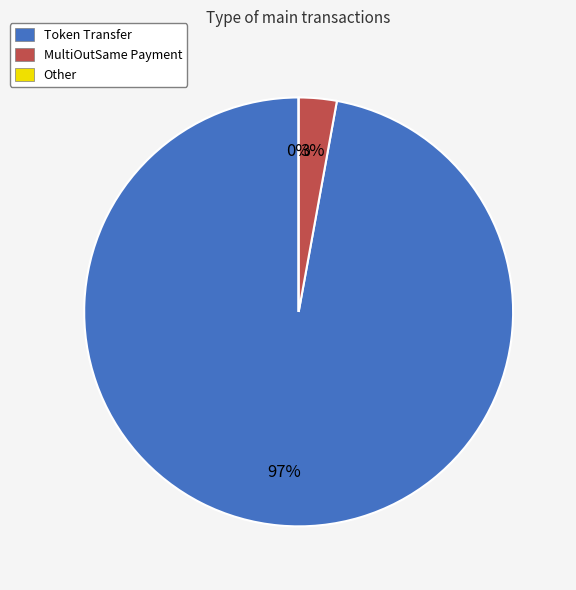

True or false: MultiOutSame Payment accounts for 1% of the total.

False